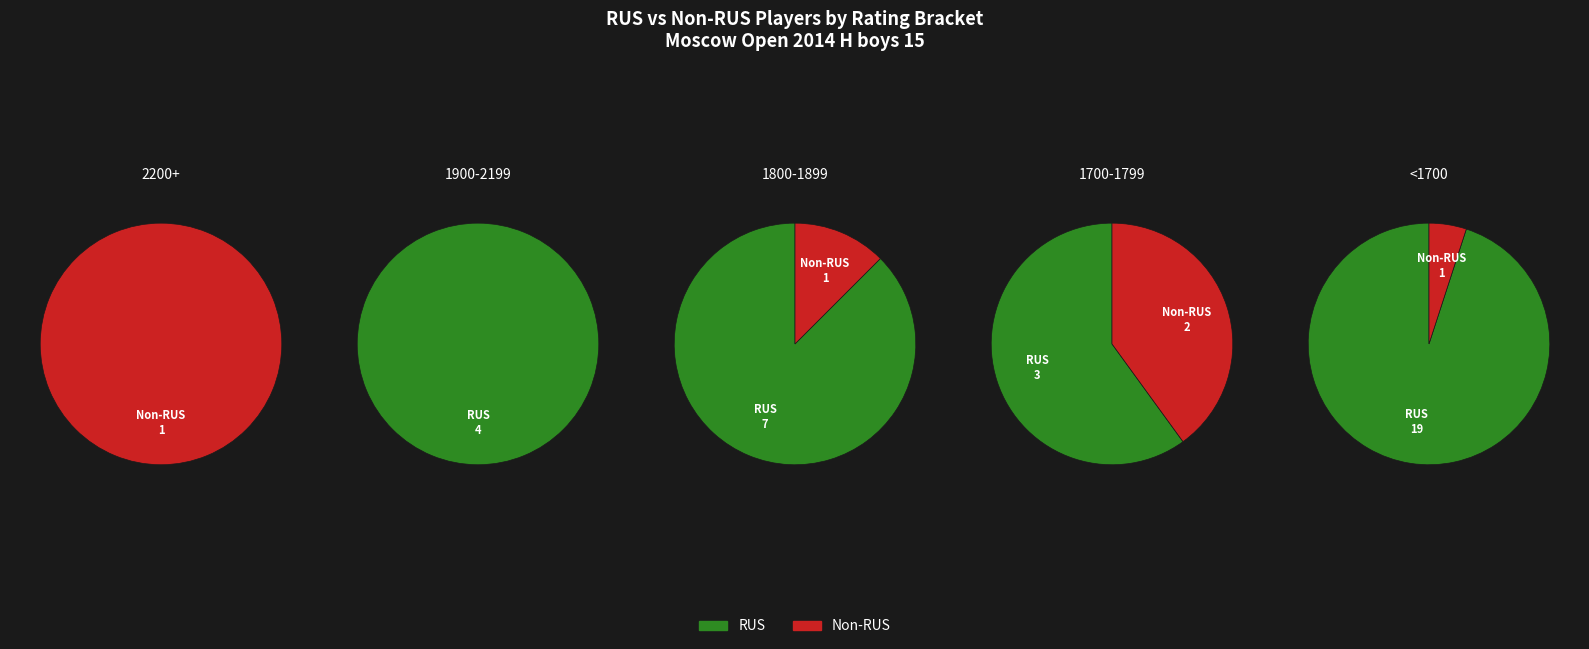

How many slices are in this pie chart?

5